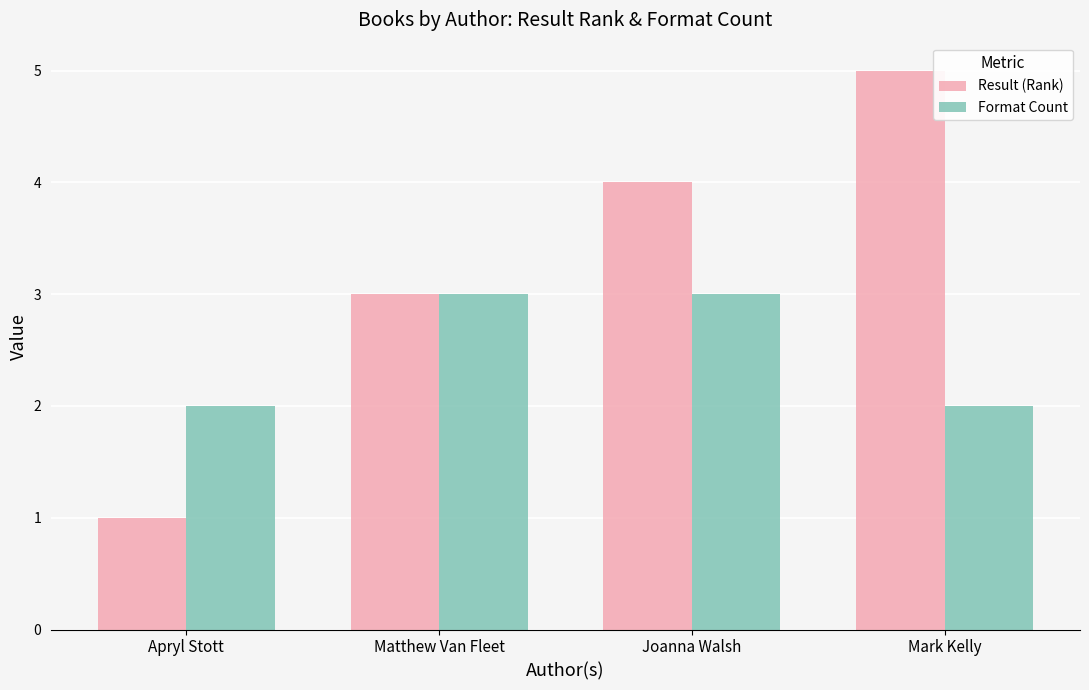

What is the difference between the maximum and minimum values in the Format Count series?

1